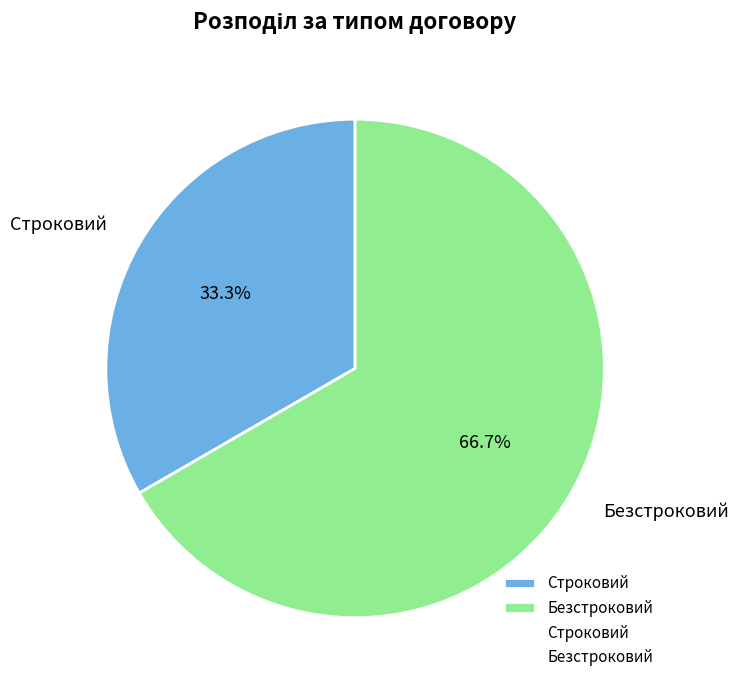

Approximately how many times larger is the value at Безстроковий compared to Строковий?

2.0